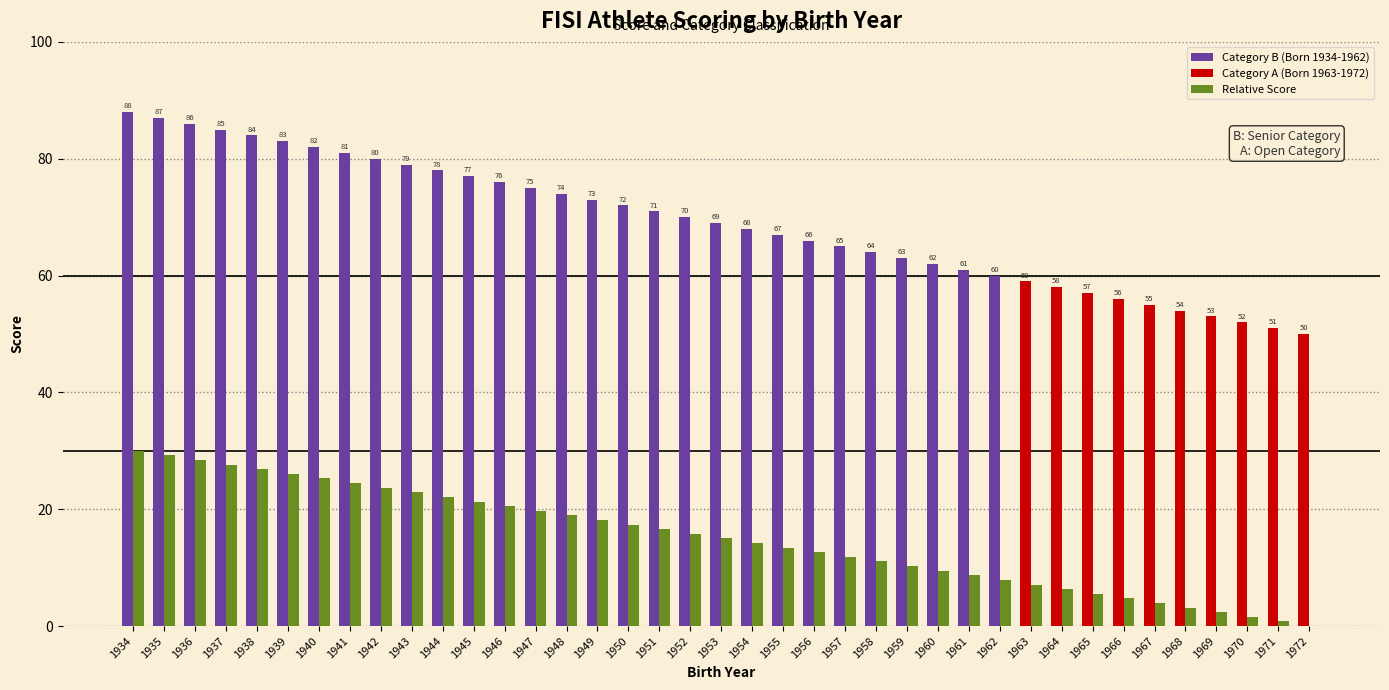

At which category does the chart reach its peak across all series?

1934